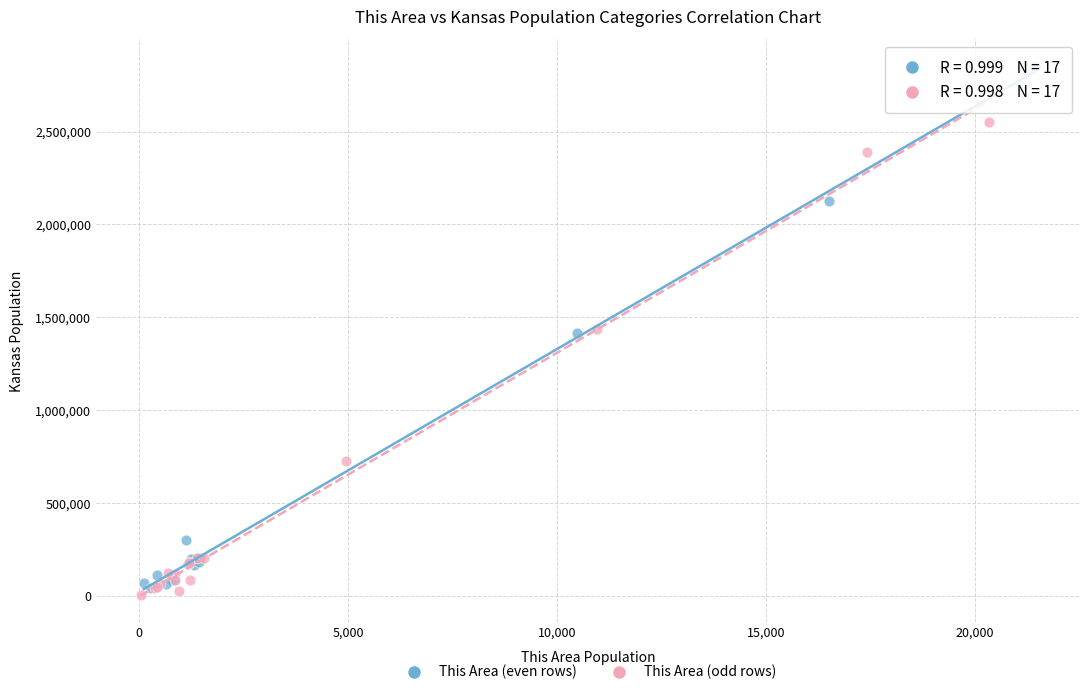

Which series contains the highest Y value?

This Area (even rows)